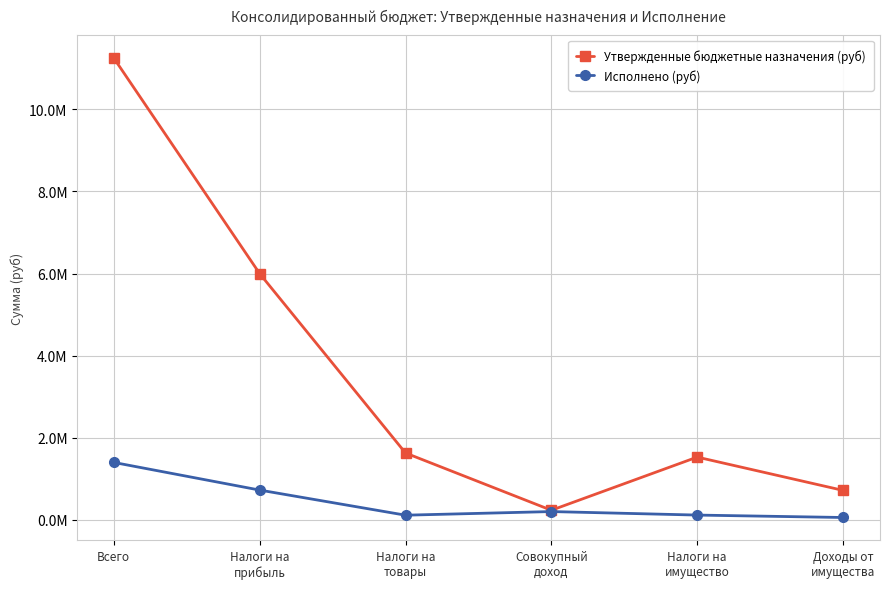

Does the chart have visible grid lines?

Yes